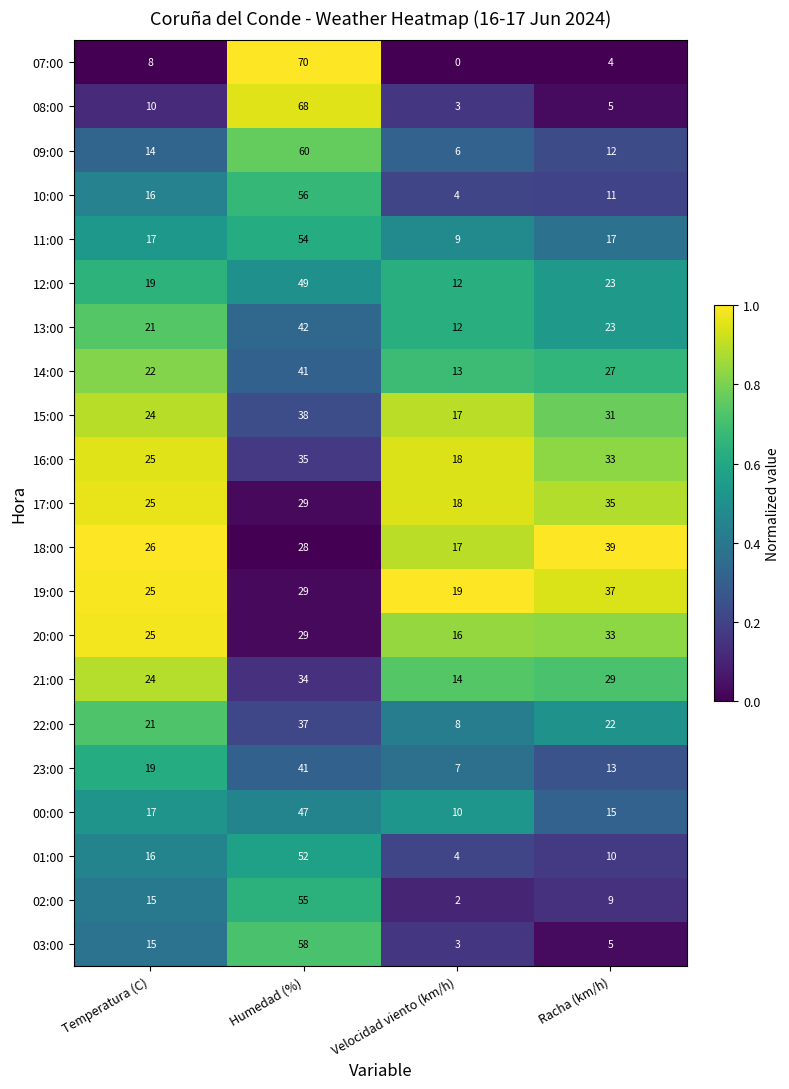

Which label corresponds to the smallest value in the chart?

Velocidad viento (km/h)